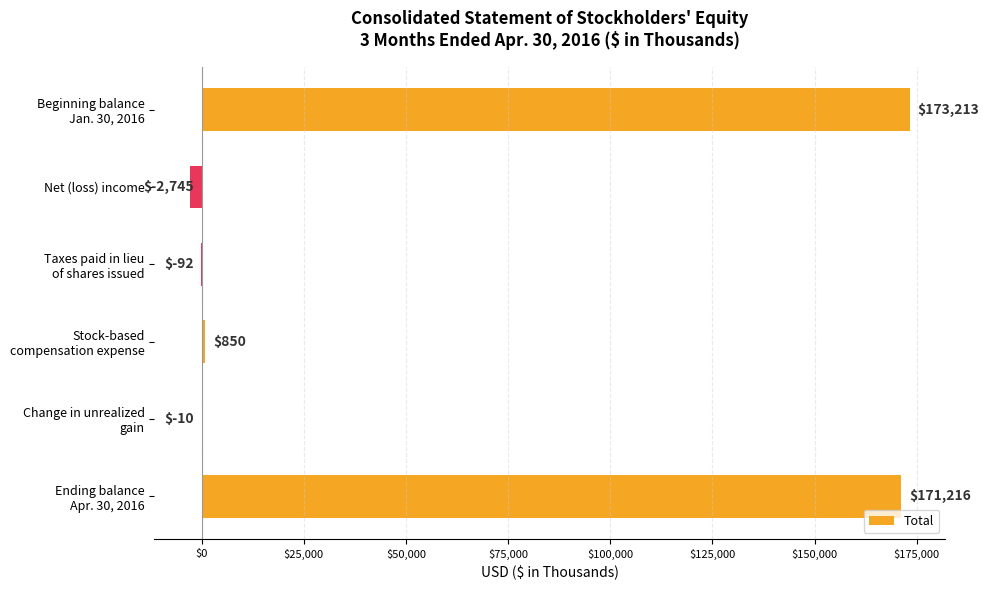

What is the greatest value displayed?

173213